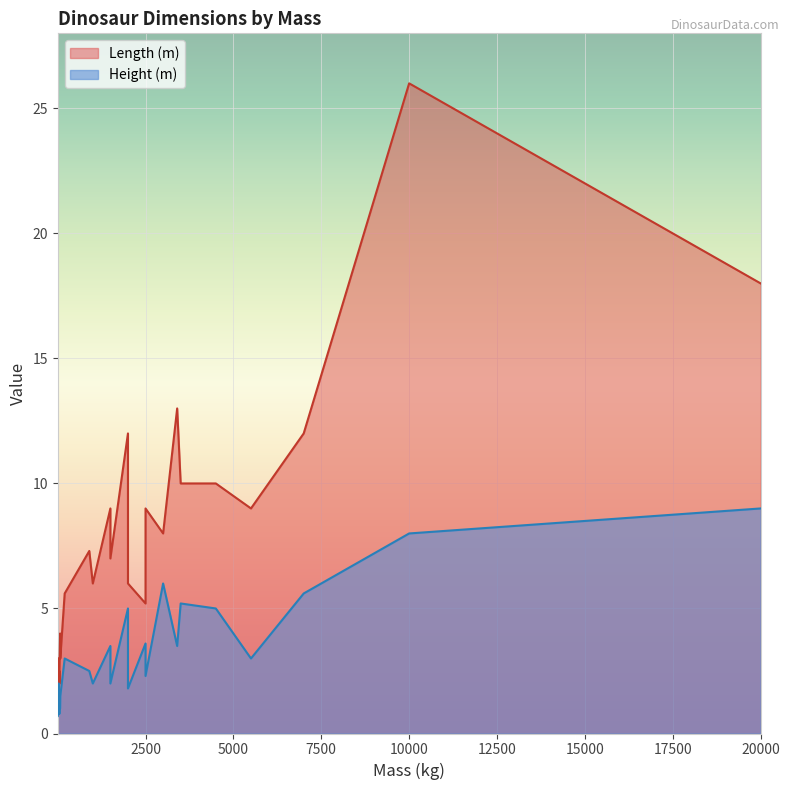

True or false: Length (m) and Height (m) cross at least once.

False